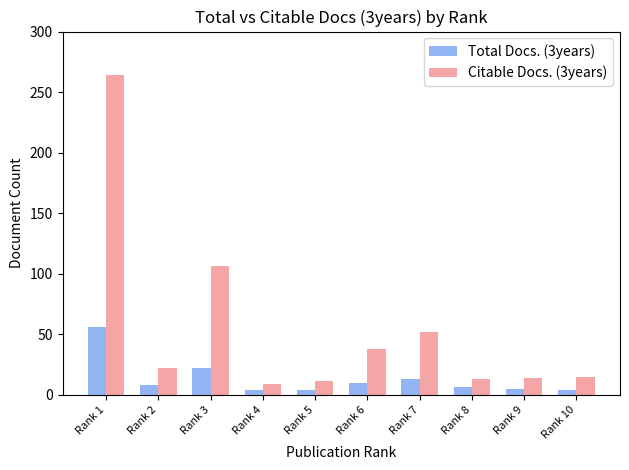

At which category is the sum across all series the highest?

Rank 1